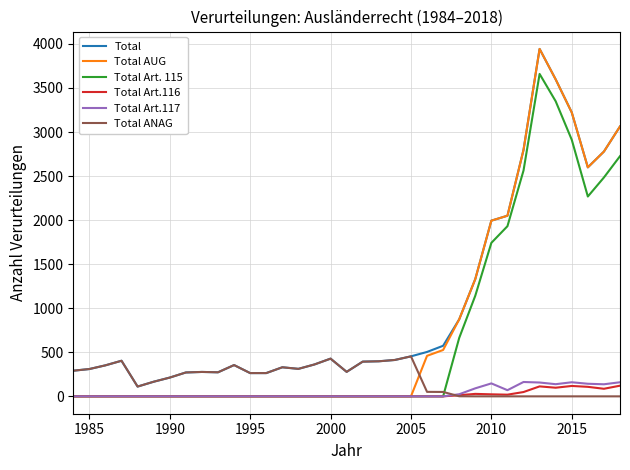

What is the greatest value displayed?

3943